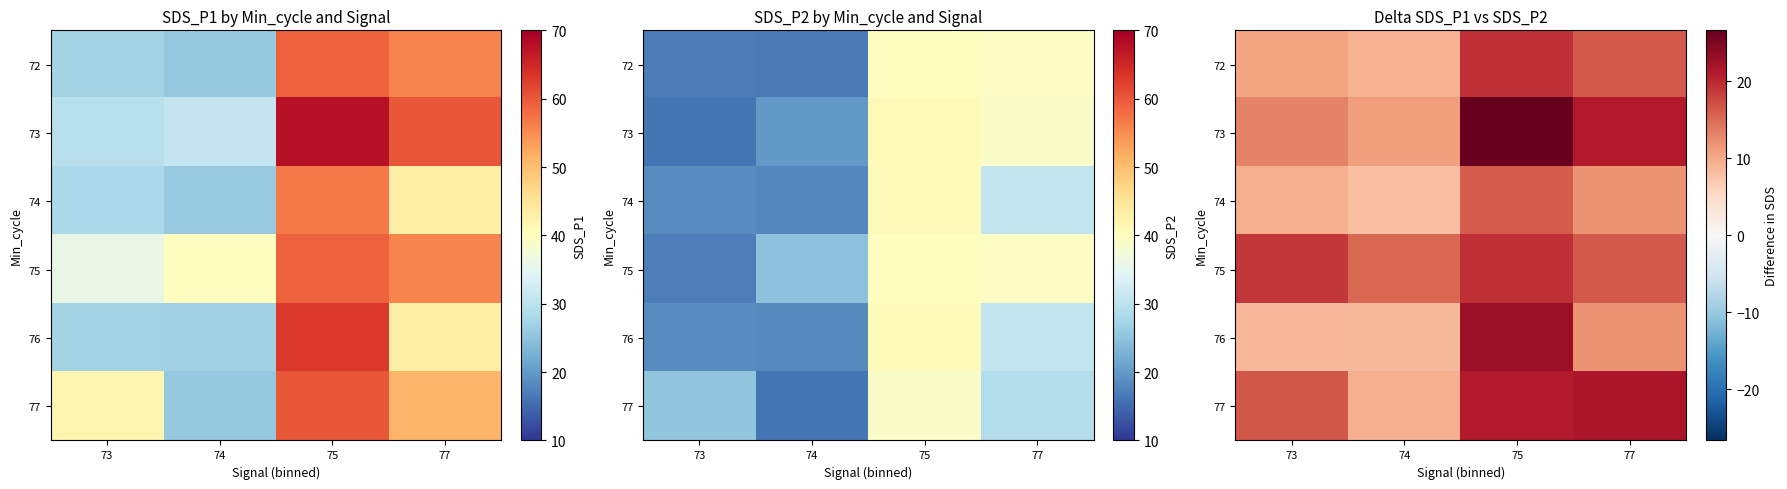

What is the smallest value displayed?

7.9